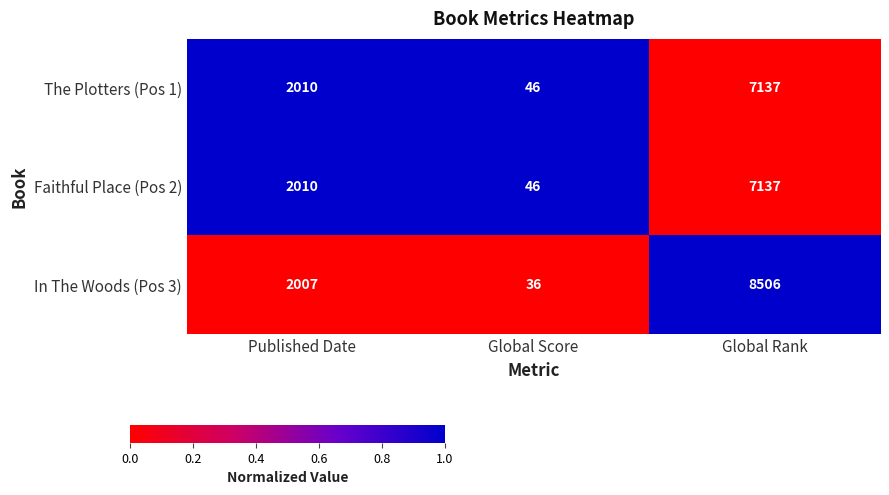

Which category has the lowest value in the The Plotters (Pos 1) series?

Global Score